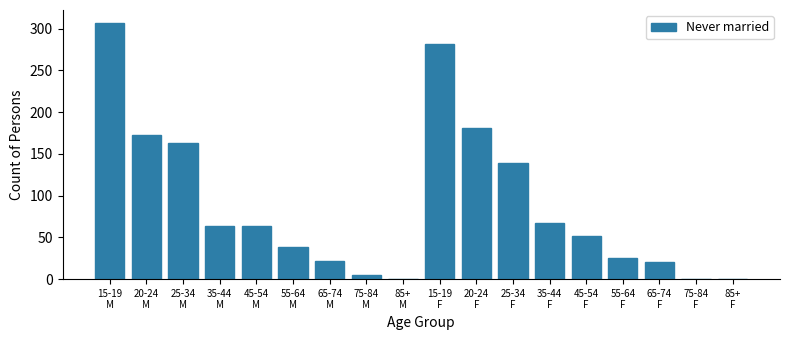

What is the sum of all values?

1603